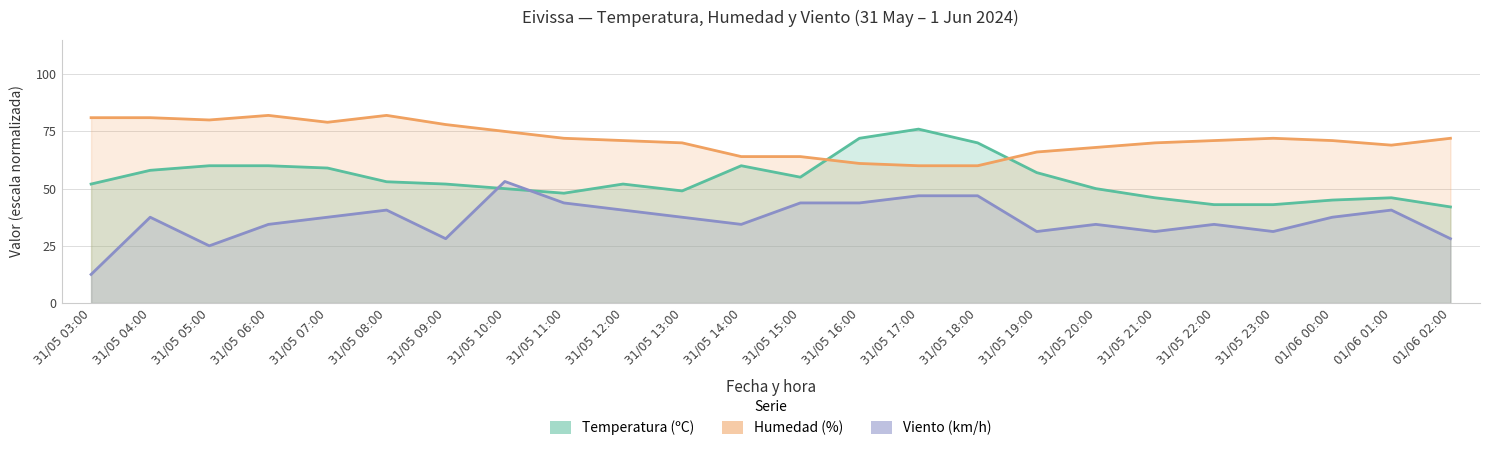

Reading left to right, what are all the values shown in this chart?

Temperatura (ºC): 52.0	58.0	60.0	60.0	59.0	53.0	52.0	50.0	48.0	52.0	49.0	60.0	55.0	72.0	76.0	70.0	57.0	50.0	46.0	43.0	43.0	45.0	46.0	42.0
Humedad (%): 81.0	81.0	80.0	82.0	79.0	82.0	78.0	75.0	72.0	71.0	70.0	64.0	64.0	61.0	60.0	60.0	66.0	68.0	70.0	71.0	72.0	71.0	69.0	72.0
Viento (km/h): 12.5	37.5	25.0	34.4	37.5	40.6	28.1	53.1	43.8	40.6	37.5	34.4	43.8	43.8	46.9	46.9	31.2	34.4	31.2	34.4	31.2	37.5	40.6	28.1